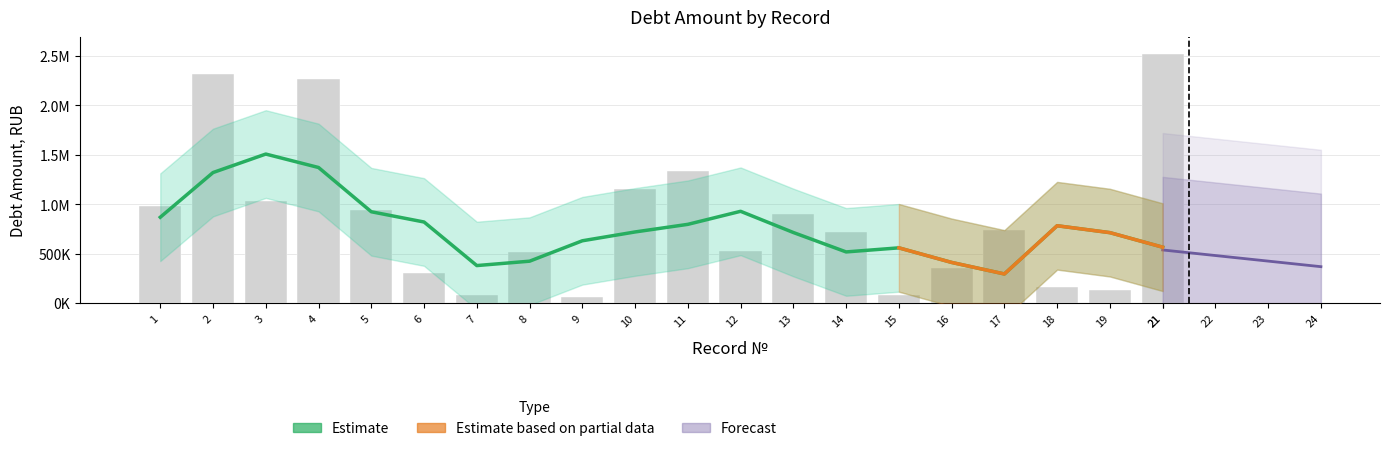

How many bars are there in total?

20